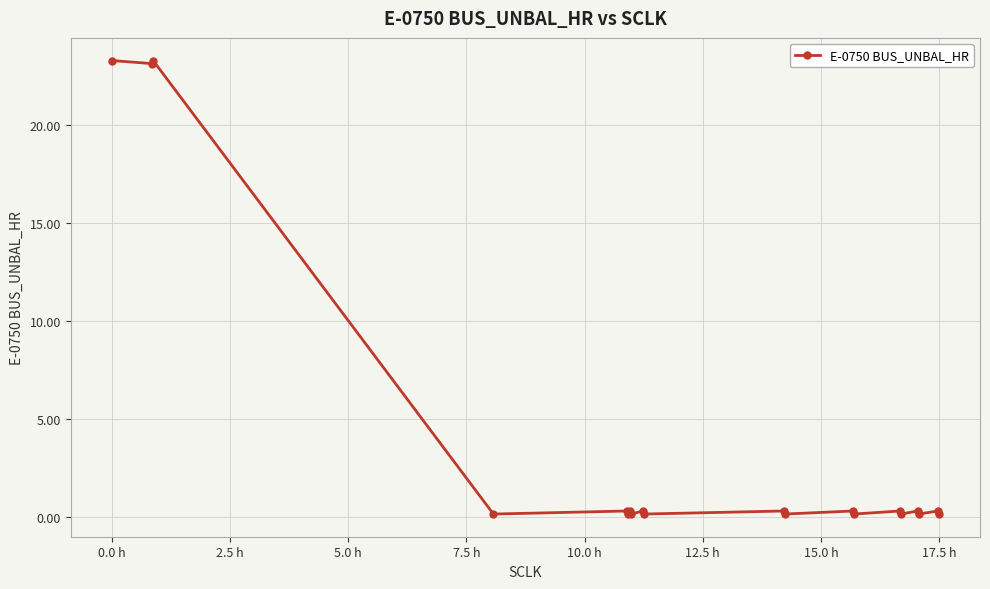

Reading left to right, what are all the values shown in this chart?

23.3	23.1	23.3	0.2	0.3	0.2	0.3	0.2	0.3	0.2	0.3	0.2	0.3	0.2	0.3	0.2	0.3	0.2	0.3	0.2